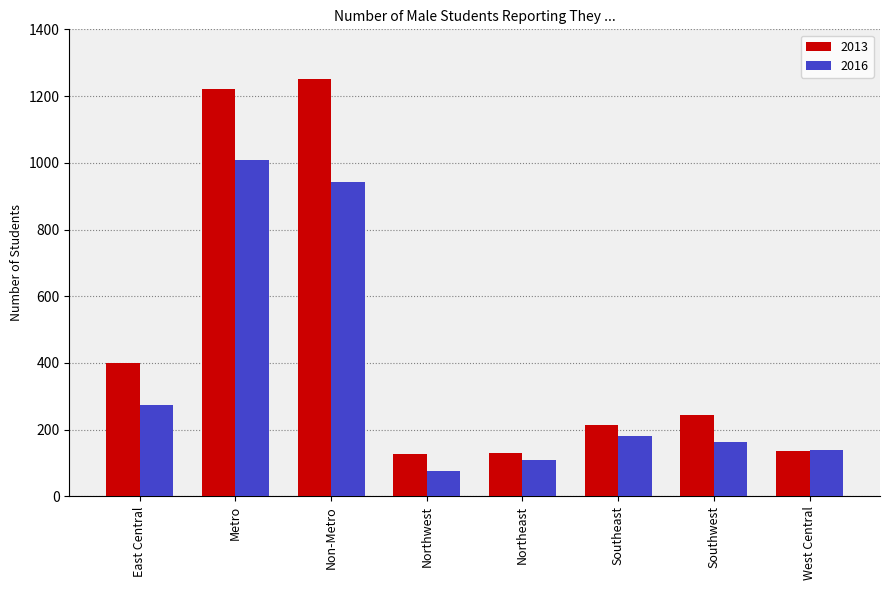

What is the maximum value for 2013?

1252